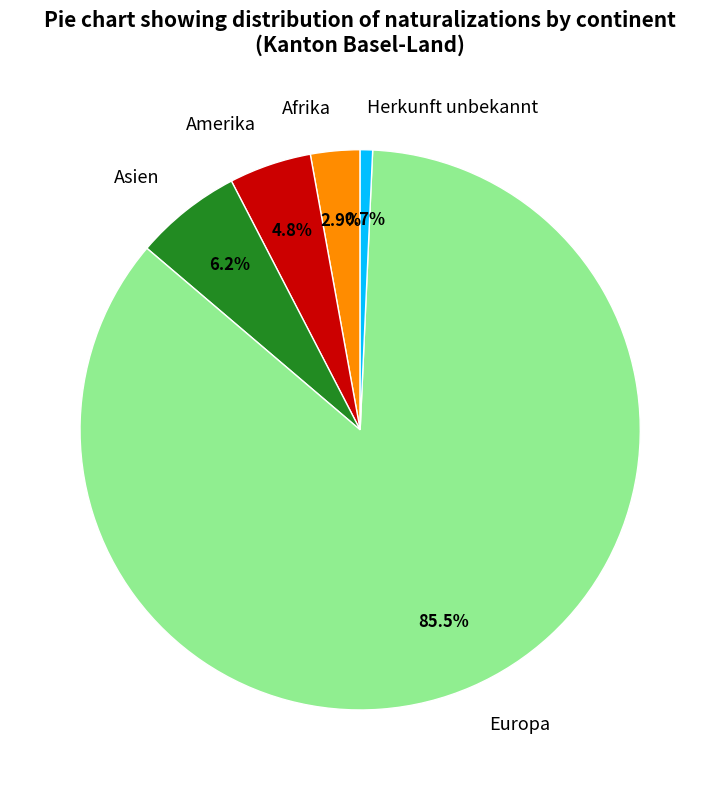

Which category accounts for the majority?

Europa